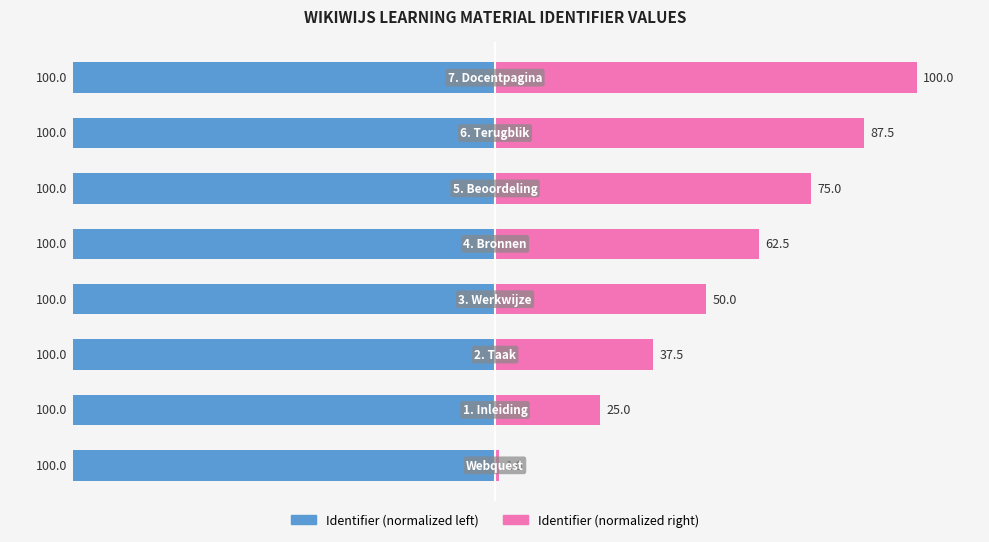

The value of Identifier (normalized right) at −100 is 6.3. True or false?

False